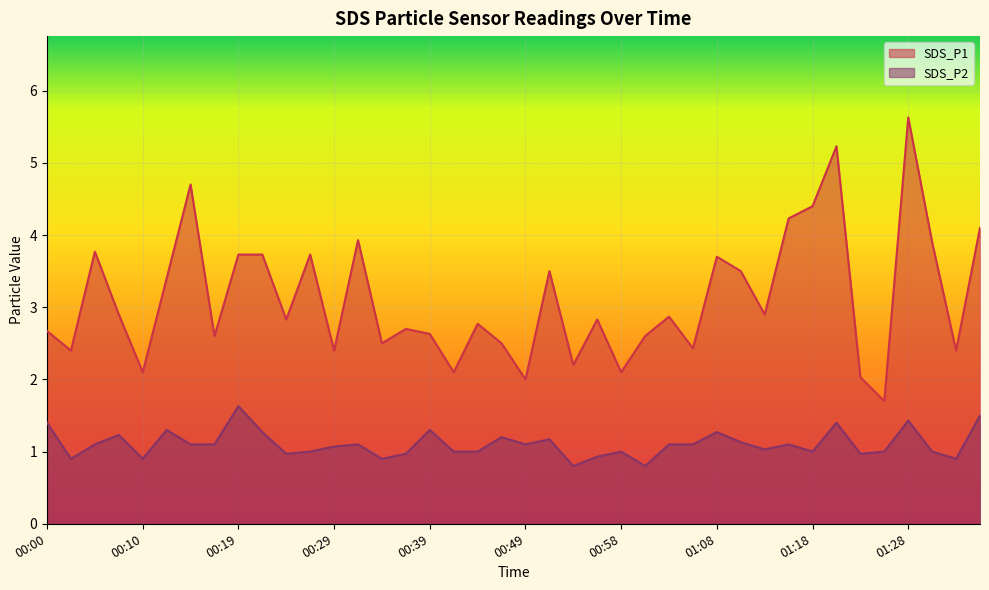

What is the spread (max minus min) of values at 00:29?

1.3